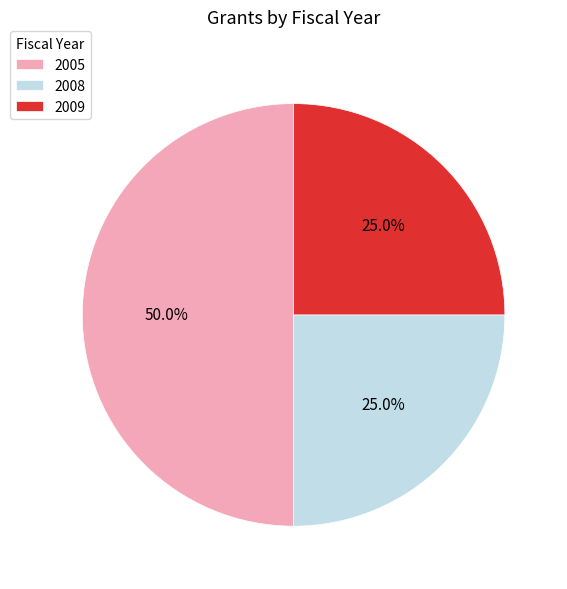

Is 2008 the majority of the pie?

No